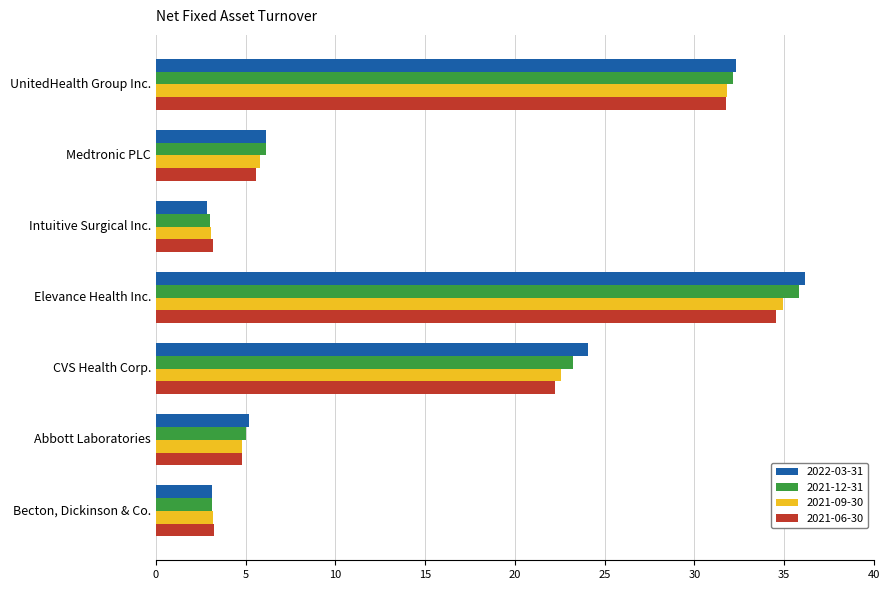

The 2021-12-31 series shows 35.8 at Elevance Health Inc.. True or false?

True